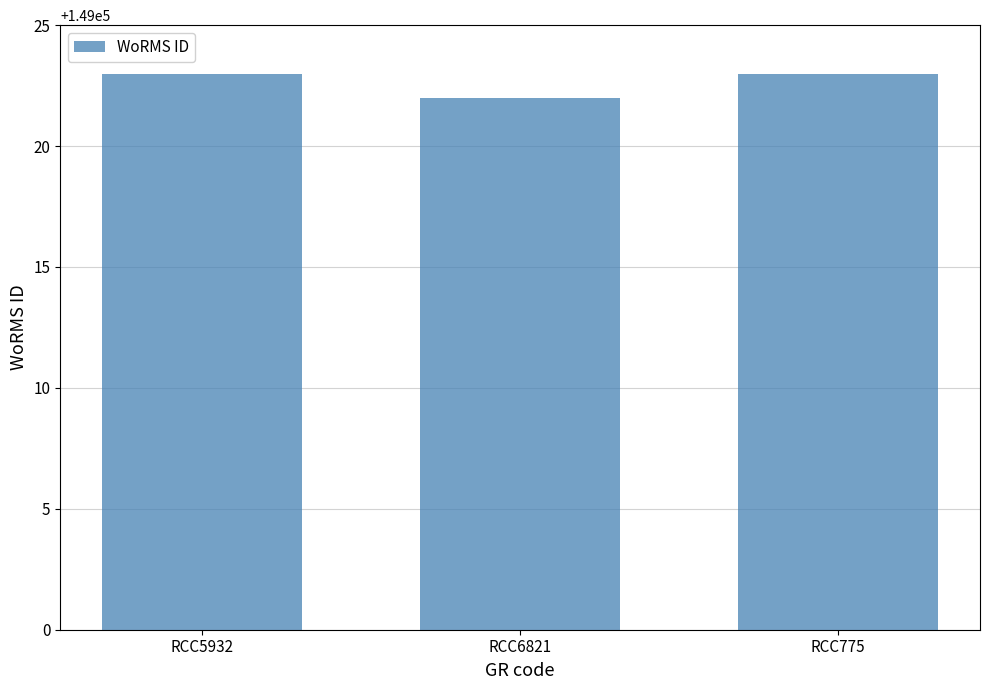

Reading left to right, transcribe all the data shown in this chart.

149023	149022	149023